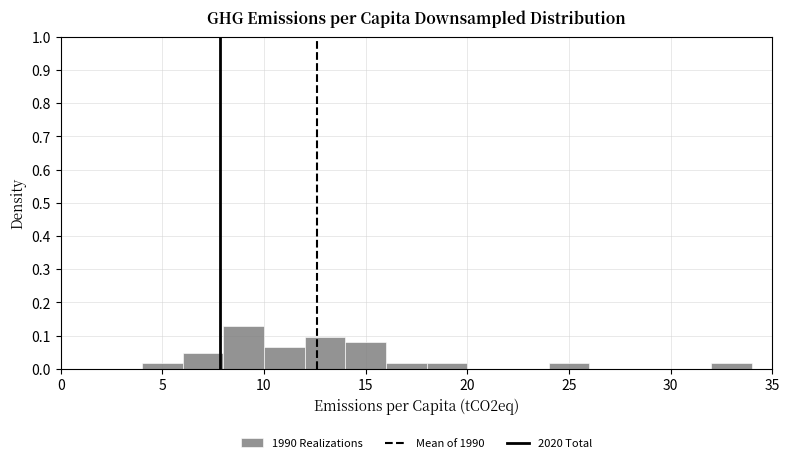

What is the height of the bar covering 4 to 6 on the x-axis? The values are not printed on the chart, so give them approximately, as read against the axis.

0.02